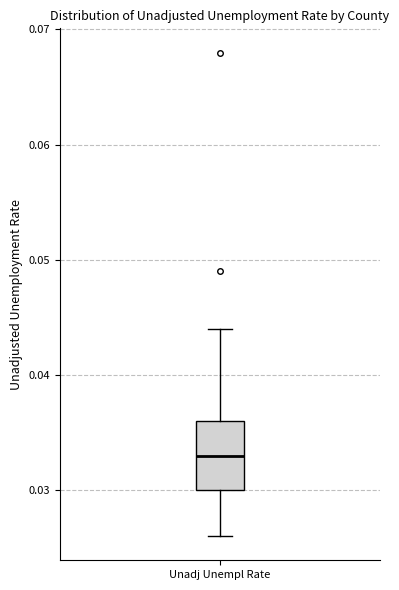

Read this box plot against the y-axis: the position of the median line, the range covered by the box, and the ends of both whiskers. The values are not printed on the chart, so give them approximately, as read against the axis.

median 0.033, box 0.030 to 0.036, whiskers 0.026 to 0.044